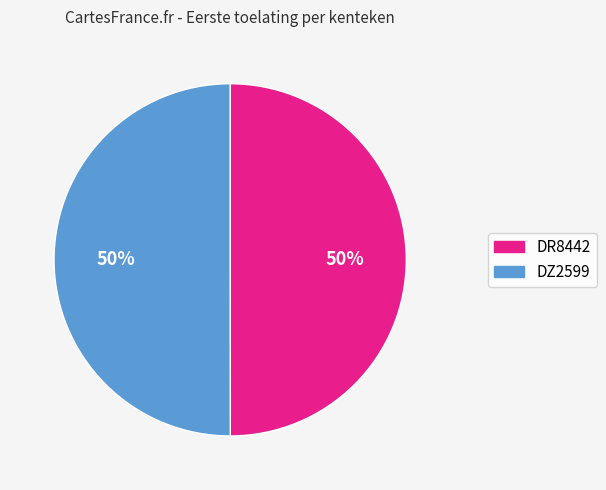

True or false: DZ2599 accounts for 36% of the total.

False